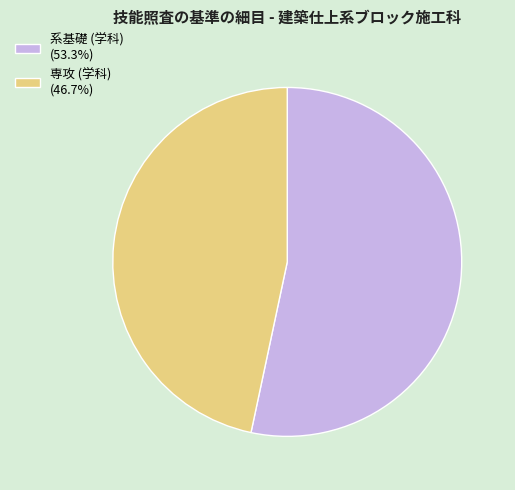

Is there a majority slice in this chart?

Yes